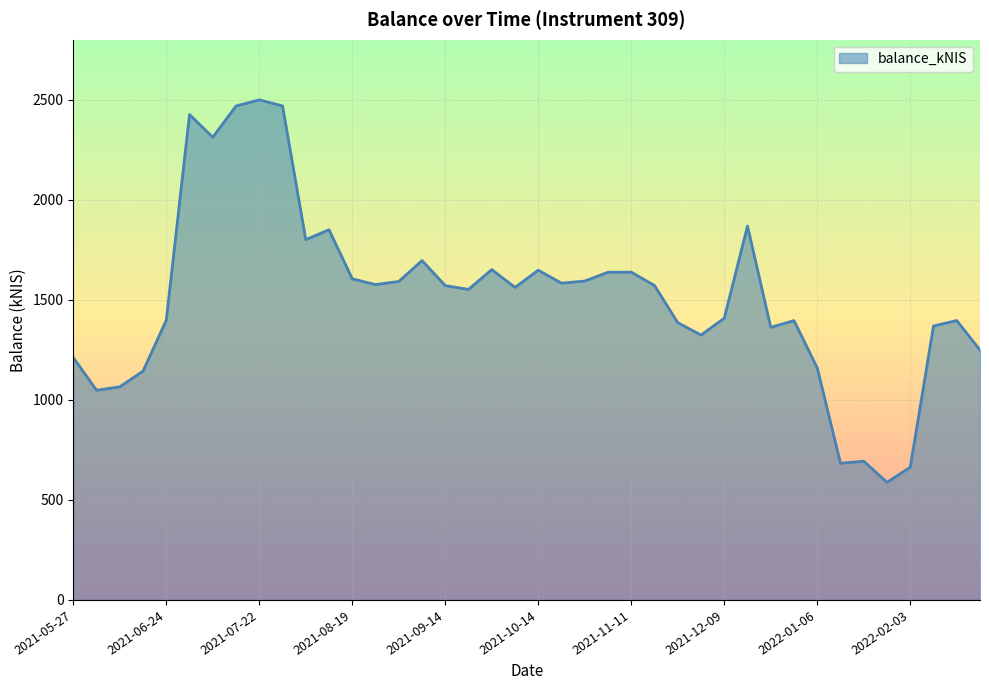

What is the difference between the maximum and minimum values?

1911.5